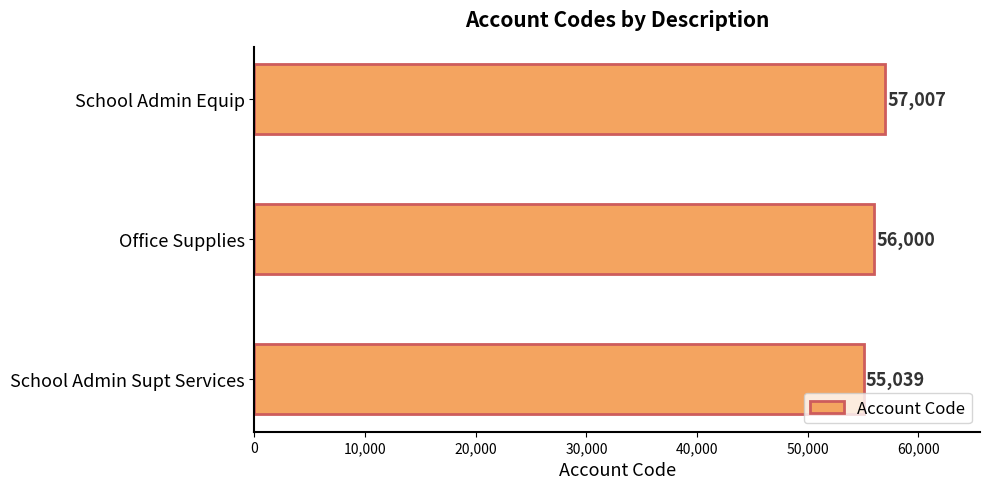

Reading bottom to top, list all the values displayed in this chart.

School Admin Supt Services=55039	Office Supplies=56000	School Admin Equip=57007